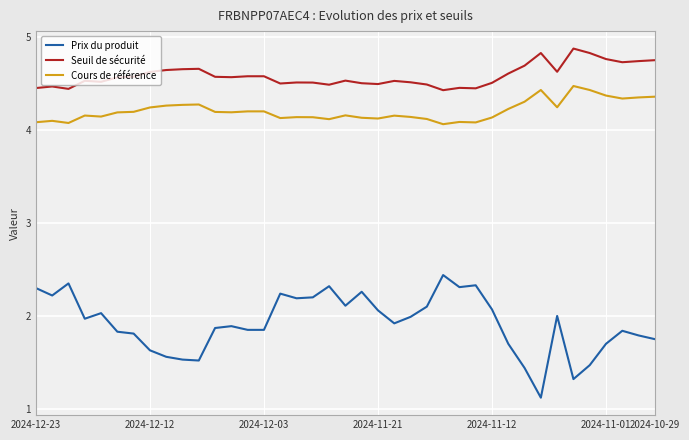

What is the difference between the maximum and minimum values in the Cours de référence series?

0.4